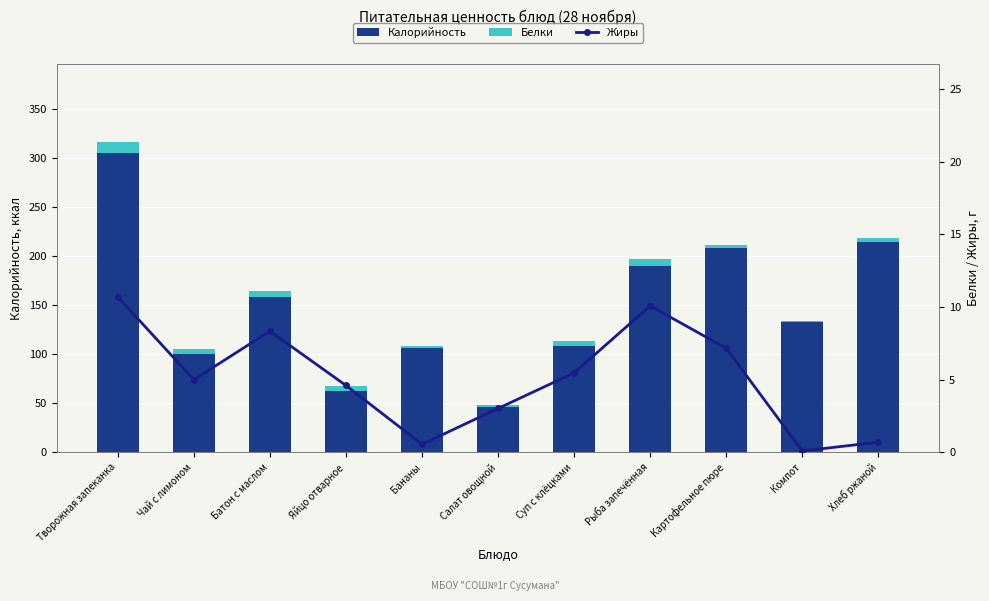

What is the label of the 1st bar from the left?

Творожная запеканка